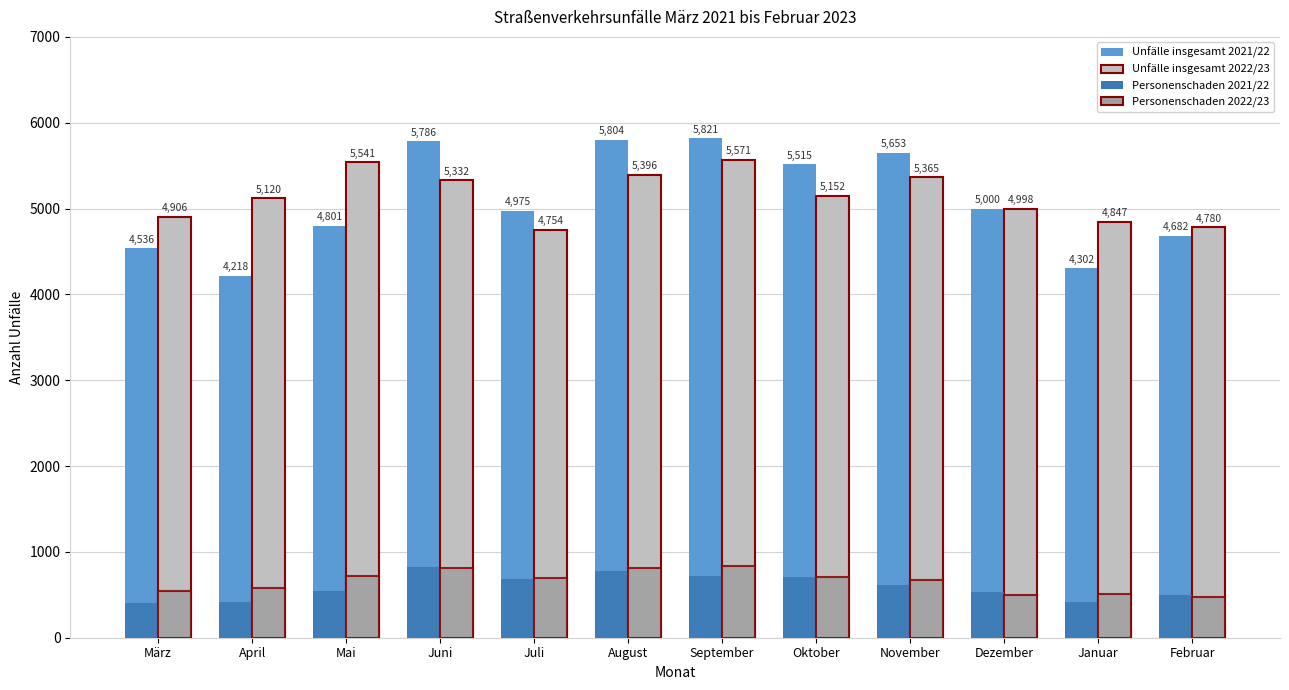

At which category is the sum across all series the highest?

September